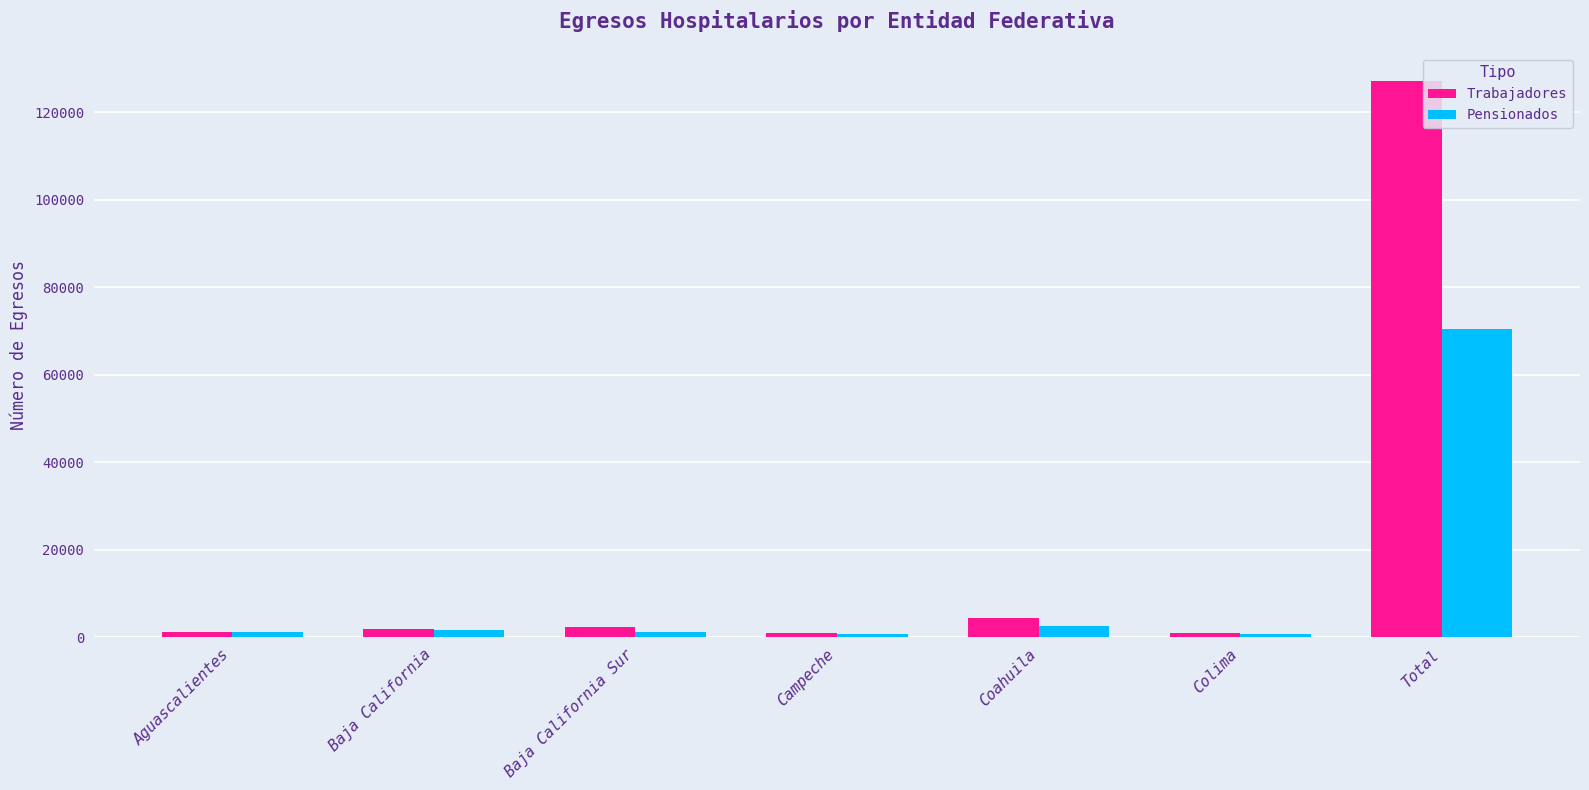

How many bars are there in total?

14